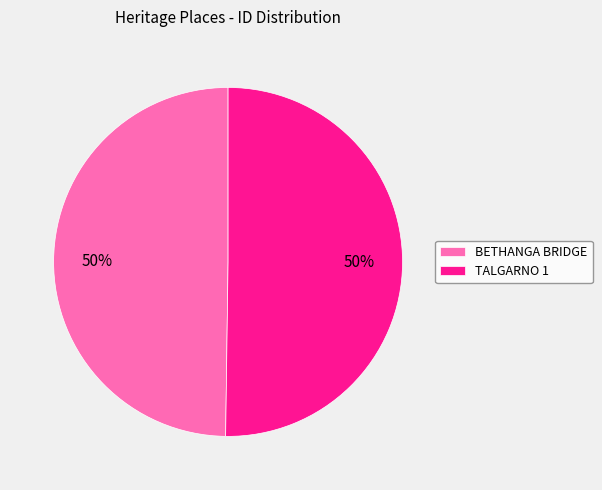

To the nearest percent, what percentage of the pie is BETHANGA BRIDGE?

50%